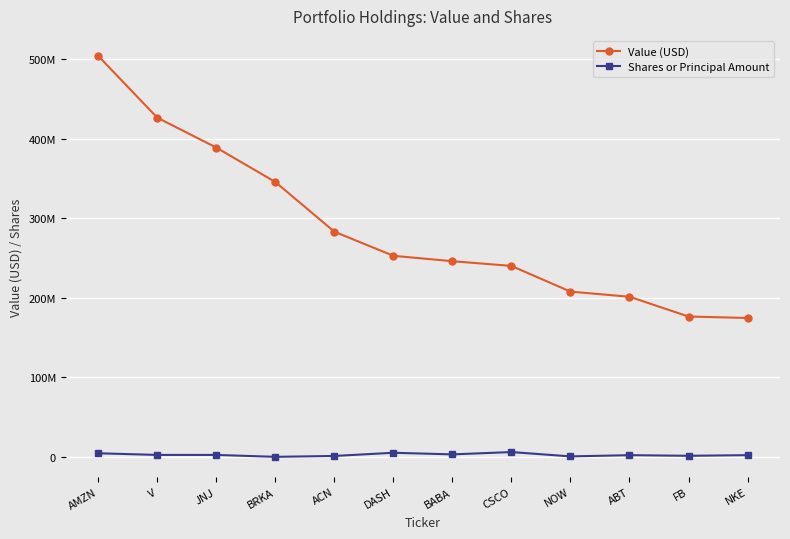

Which category has the lowest value across all series?

BRKA